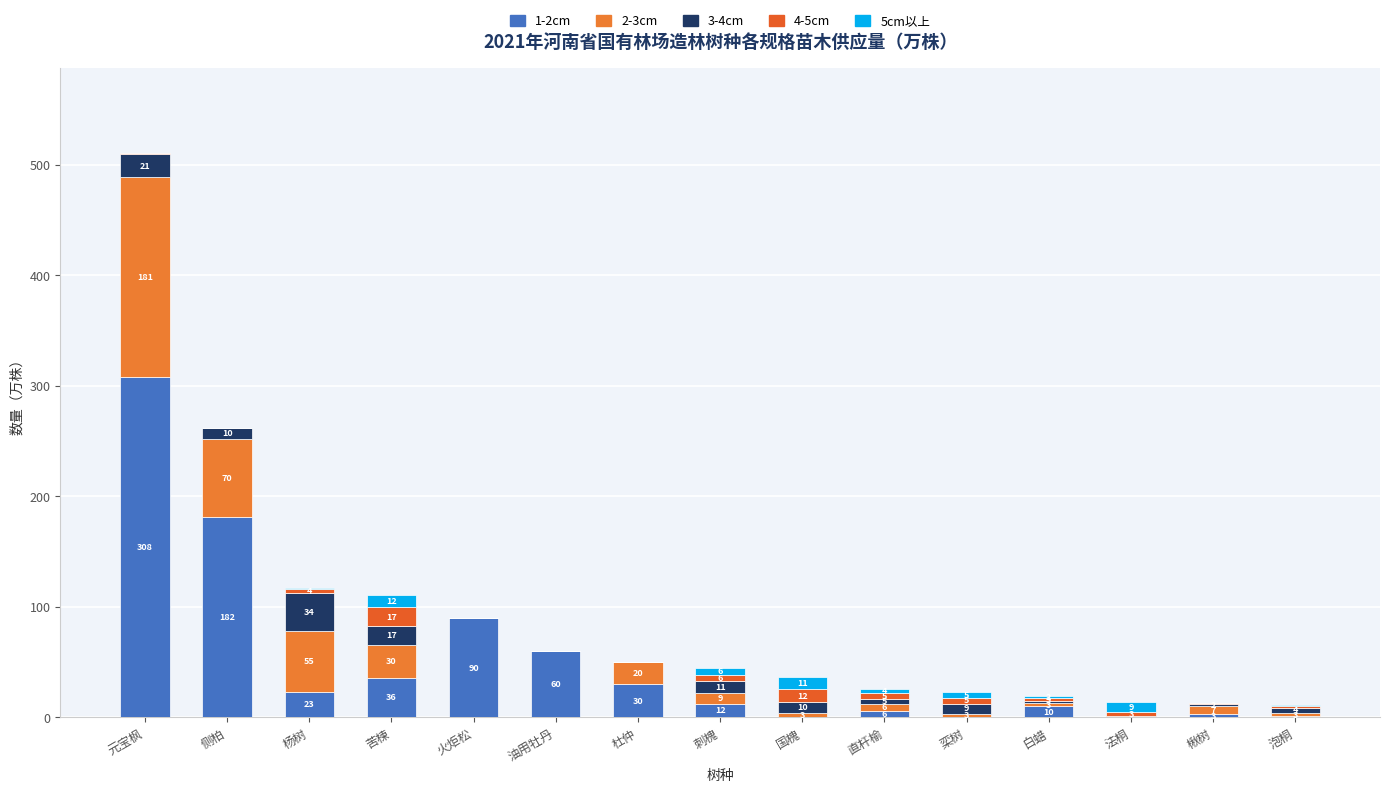

How many distinct data groups are displayed?

5